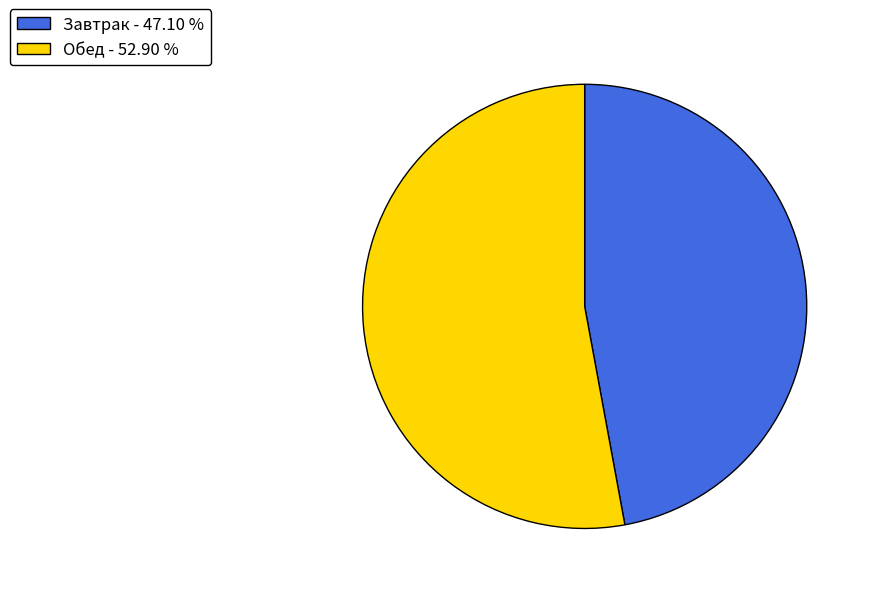

Which category has the smallest portion of the pie?

Завтрак